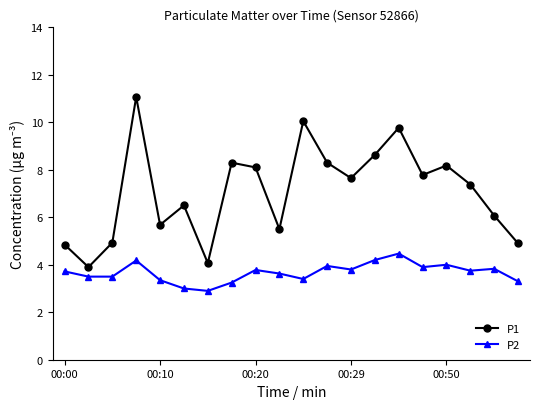

What is the sum of all P1 values?

141.6